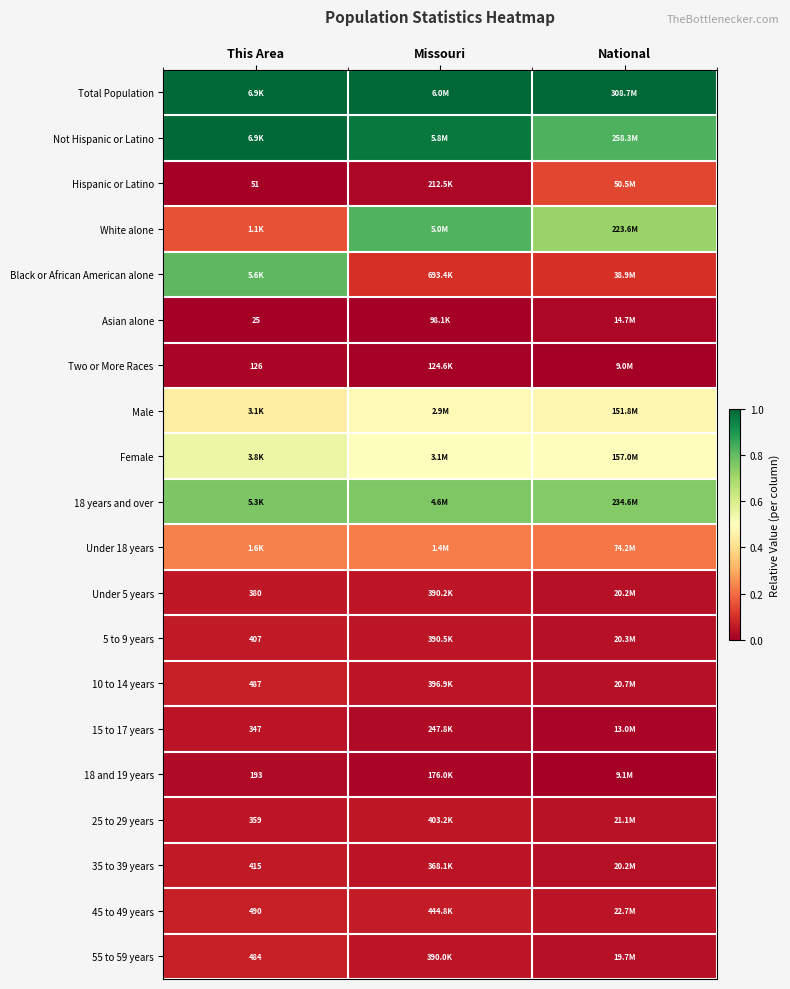

Is the value of 25 to 29 years at This Area greater than the value of Under 5 years at This Area?

No